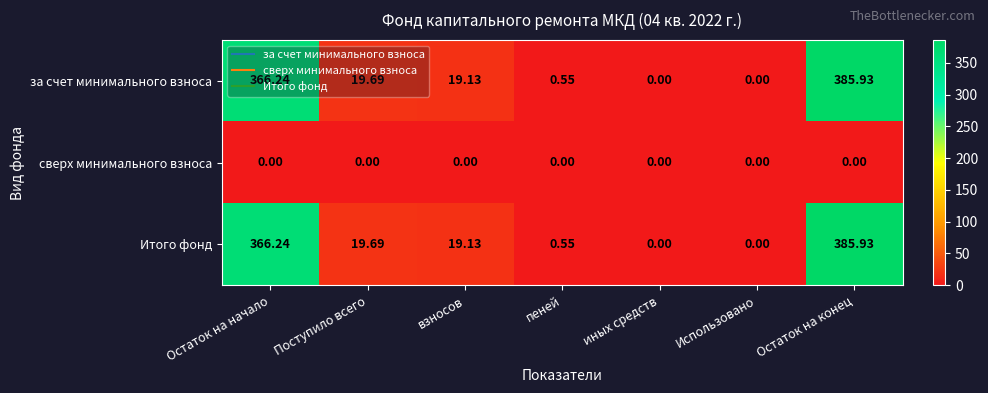

Is the value of за счет минимального взноса at иных средств greater than the value of Итого фонд at взносов?

No